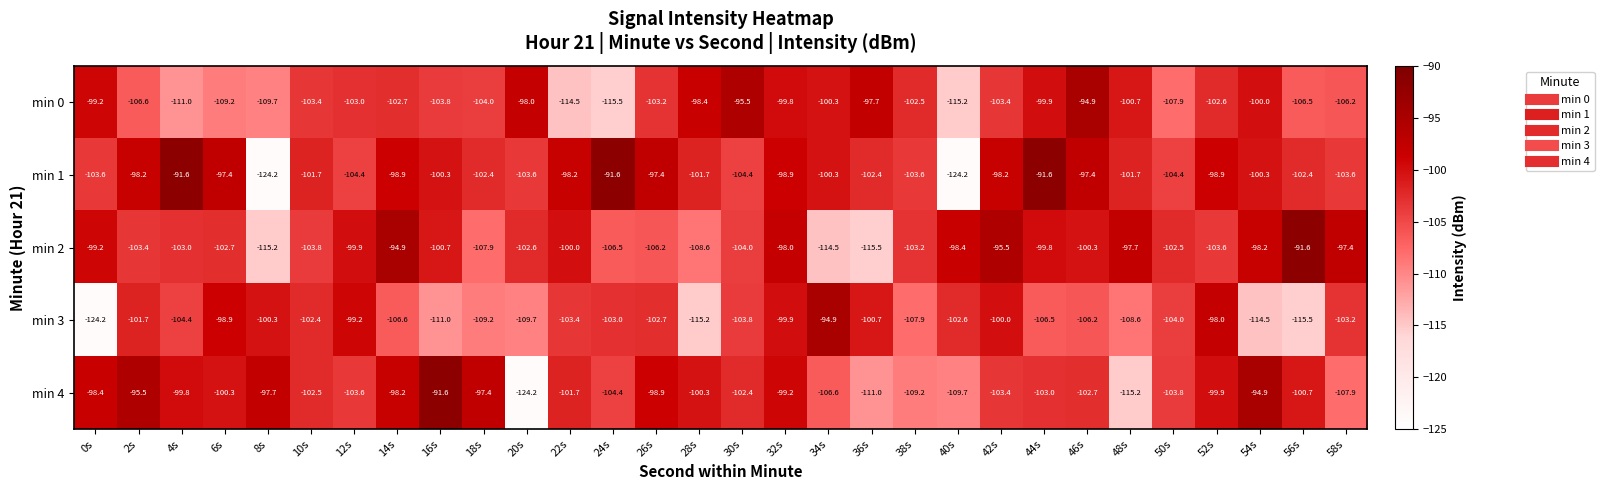

At 20s, list the series in order from smallest to largest.

min 4, min 3, min 1, min 2, min 0